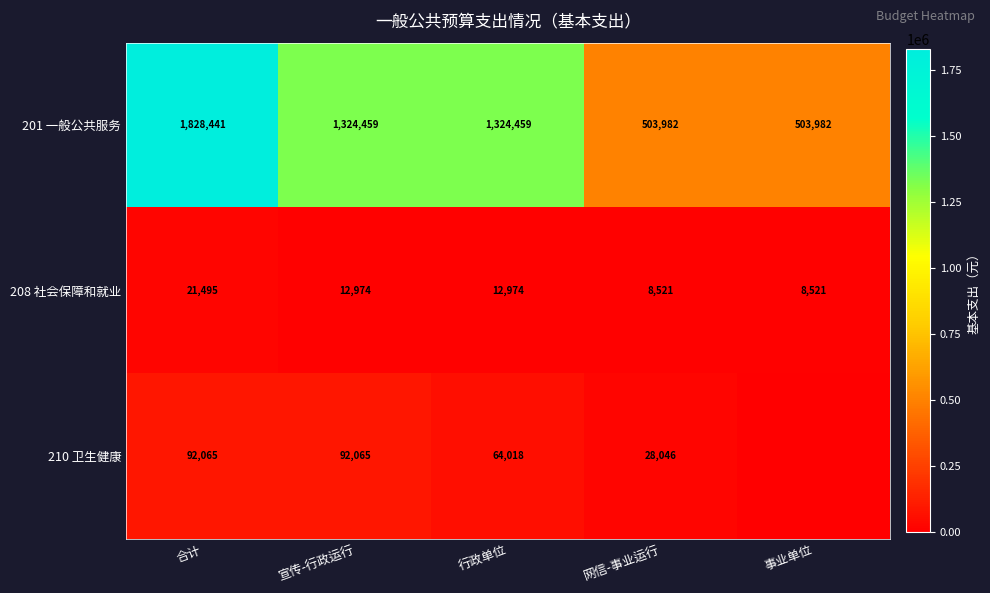

How many categories are shown in the chart?

5